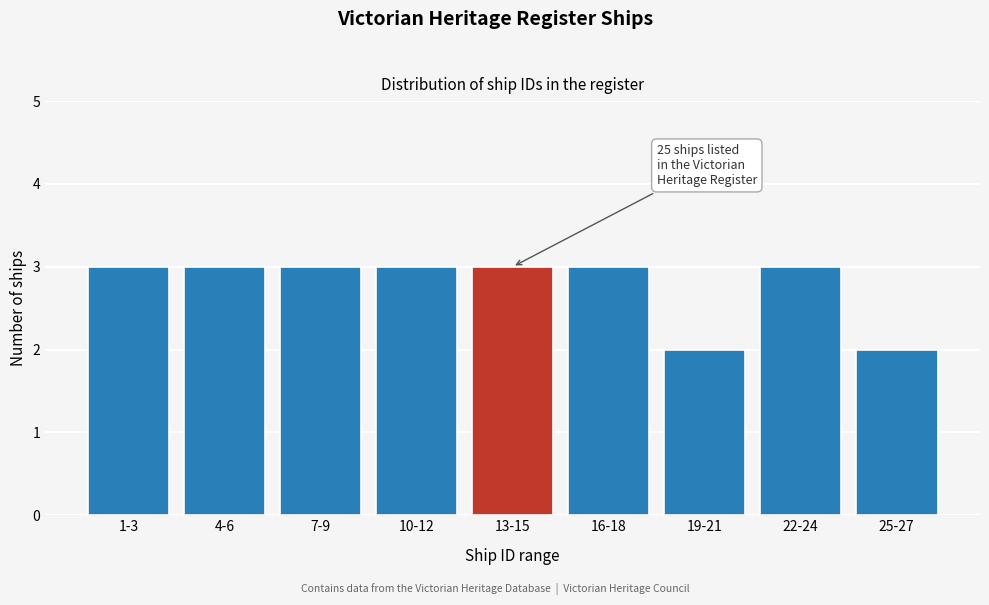

Reading left to right, what are all the values shown in this chart?

1-3=3	4-6=3	7-9=3	10-12=3	13-15=3	16-18=3	19-21=2	22-24=3	25-27=2